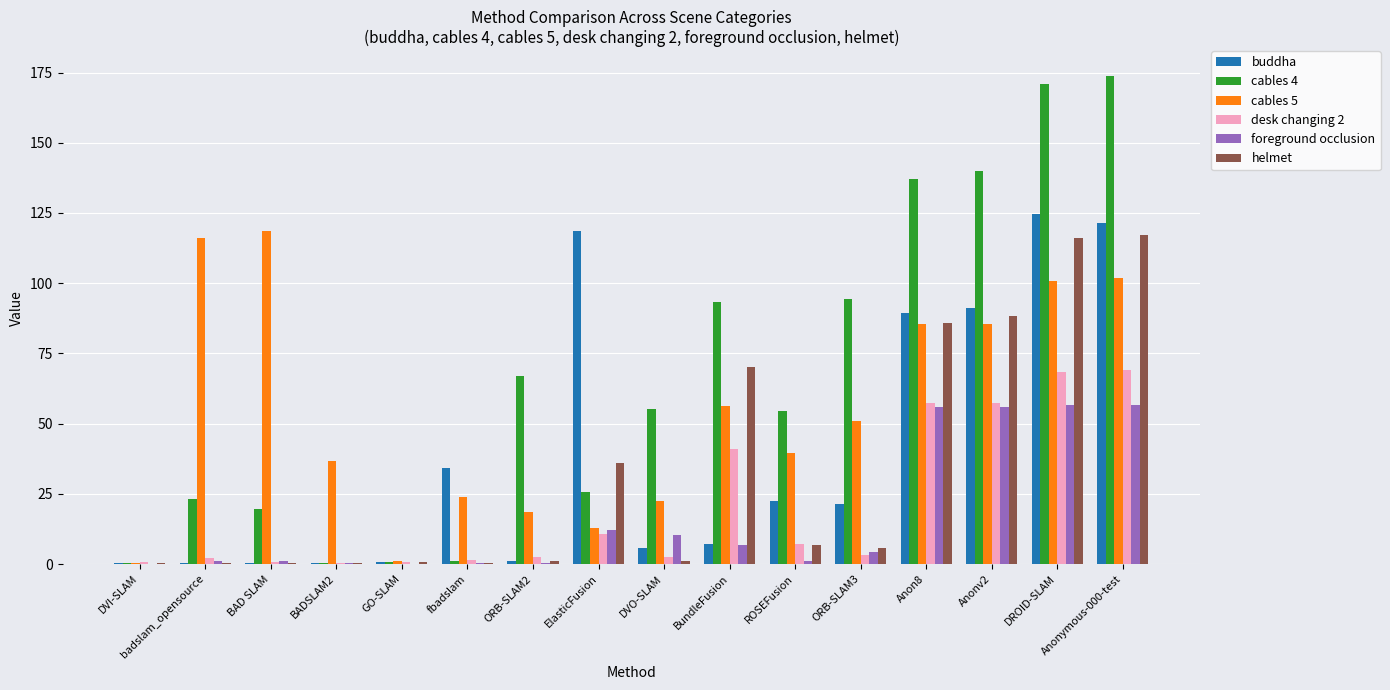

Is it true that cables 5 equals 34.6 at DVO-SLAM?

False